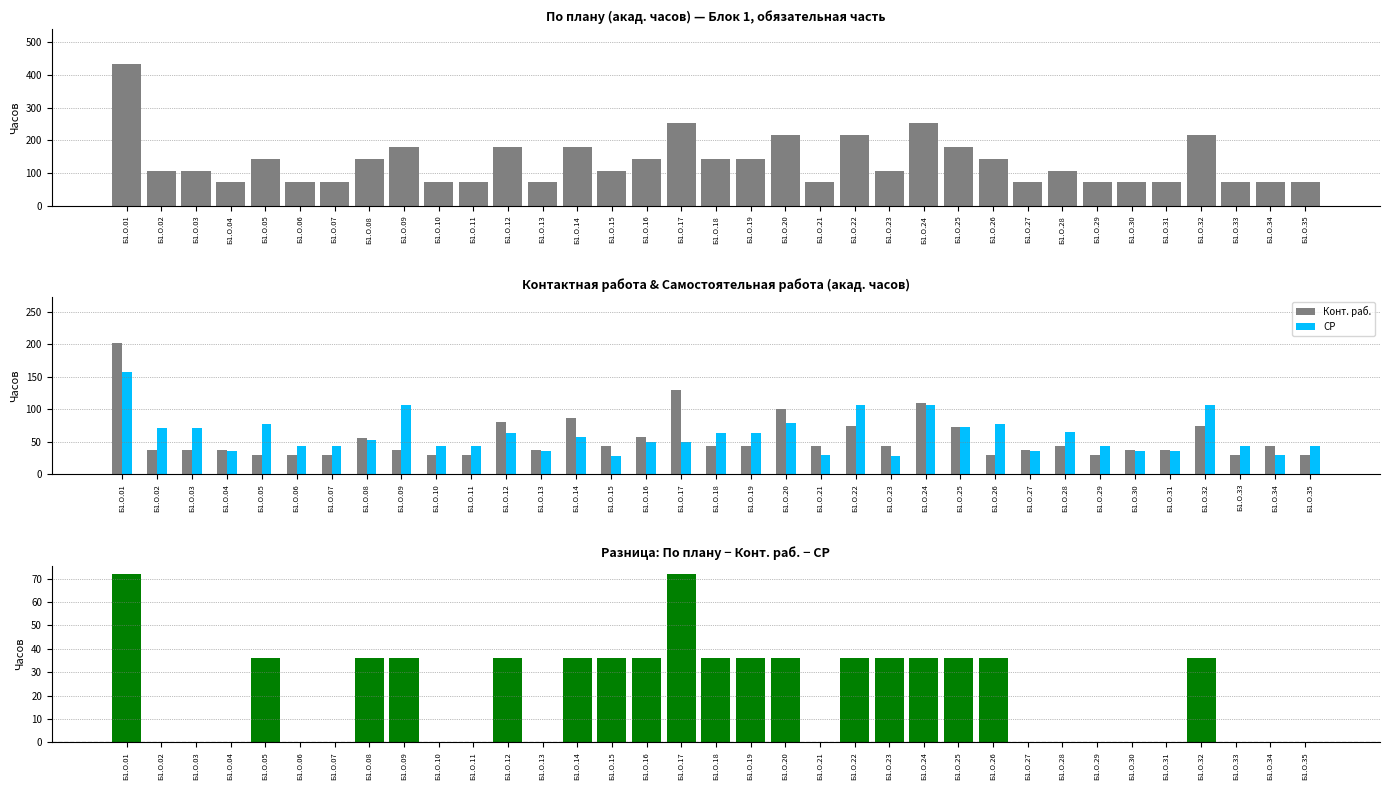

Count the number of data series in this chart.

4